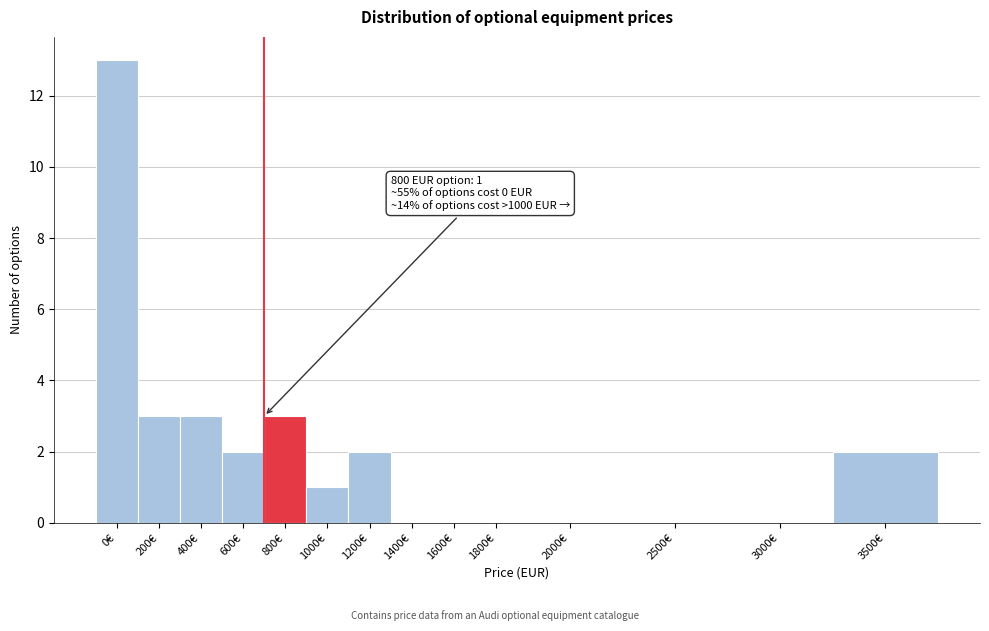

Reading left to right, what are all the values shown in this chart?

0€=13	200€=3	400€=3	600€=2	800€=3	1000€=1	1200€=2	1400€=0	1600€=0	1800€=0	2000€=0	2500€=0	3000€=0	3500€=2